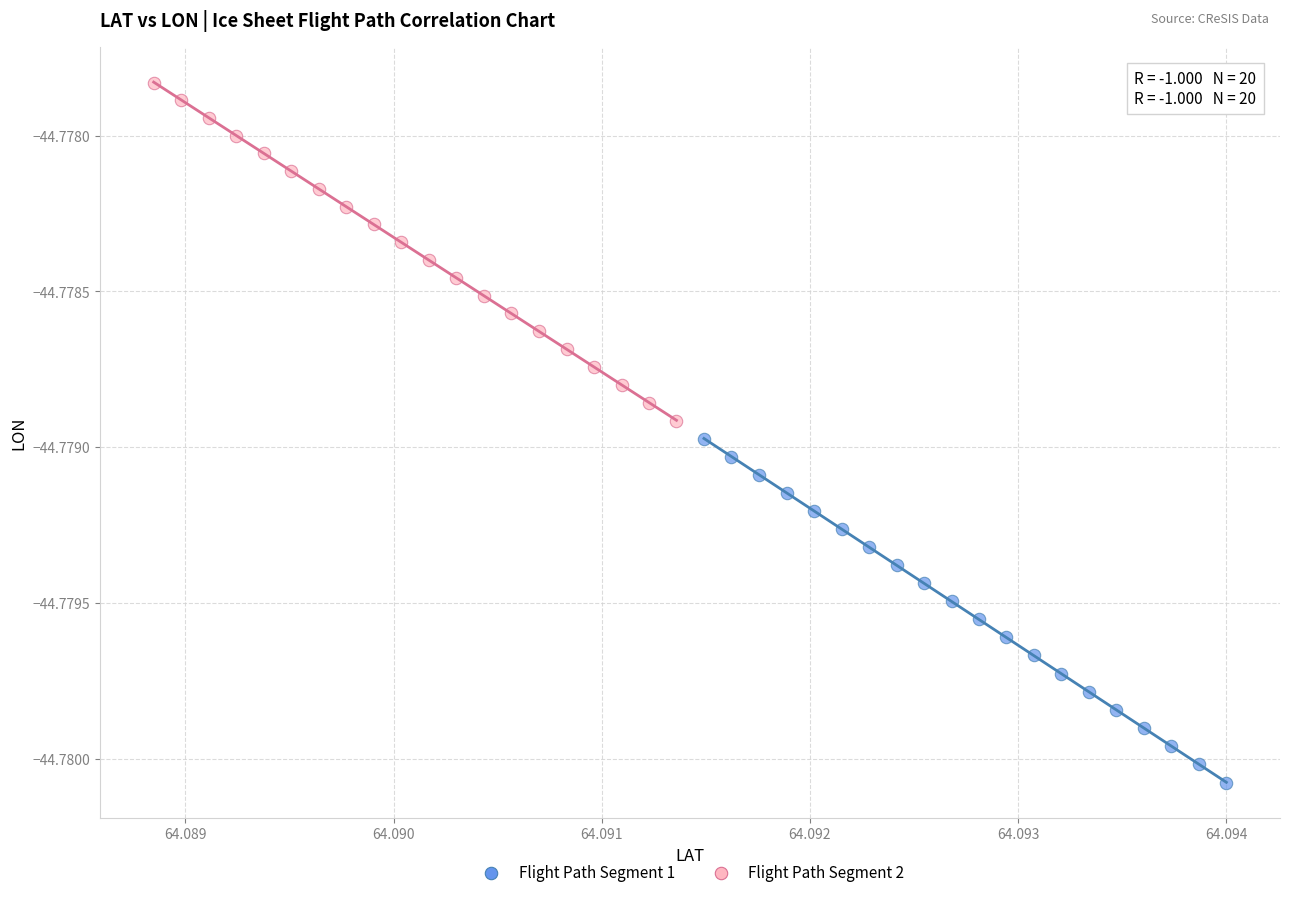

Which series reaches the minimum Y coordinate?

Flight Path Segment 1